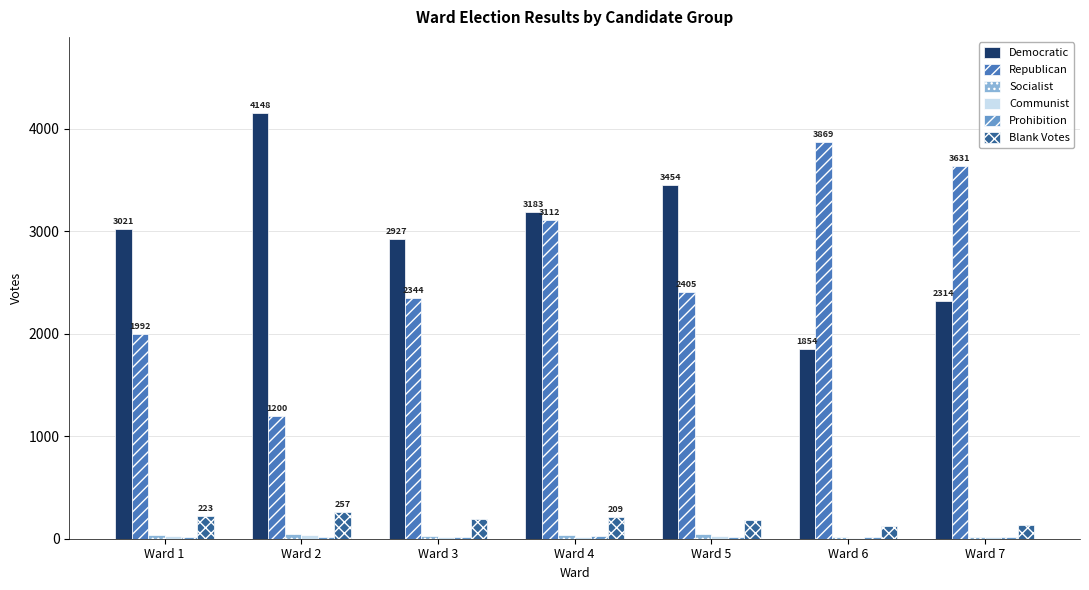

What is the sum of the Democratic values at Ward 2 and Ward 1?

7169